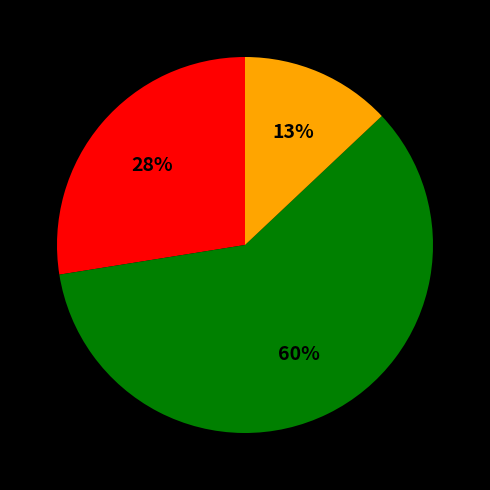

To the nearest percent, what is the difference between the largest and smallest slice percentages?

47%